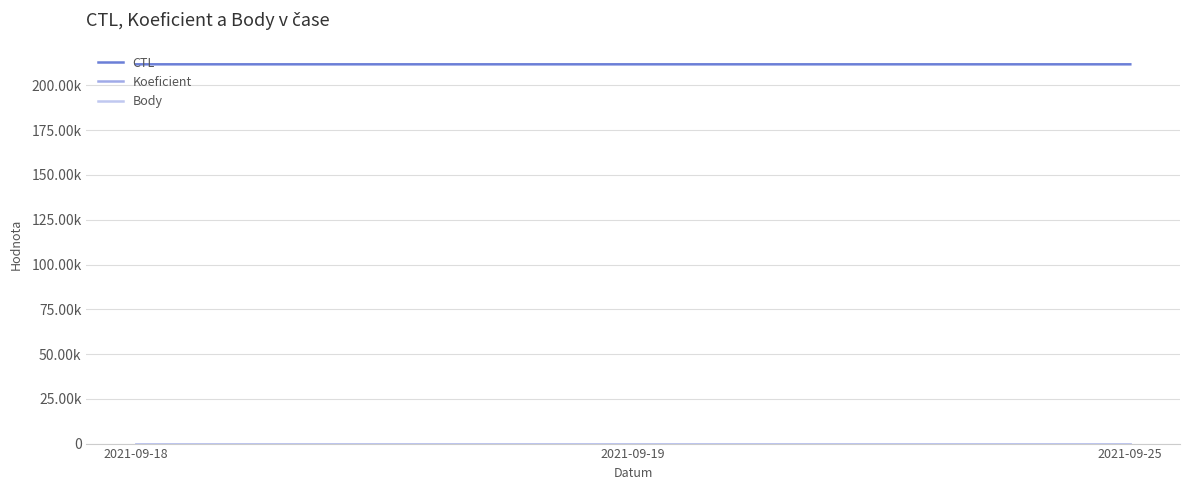

Is it true that Koeficient equals 10 at 2021-09-25?

False